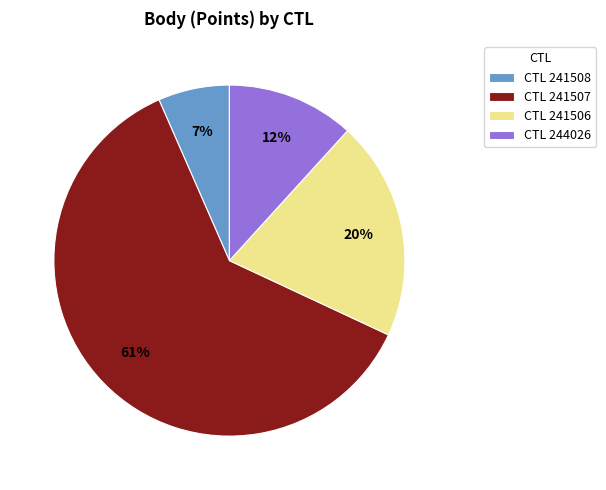

Which has a higher value, CTL 241506 or CTL 241507?

CTL 241507